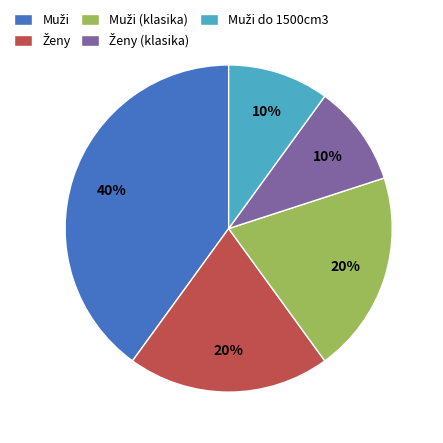

To the nearest percent, what is the average slice percentage?

20%